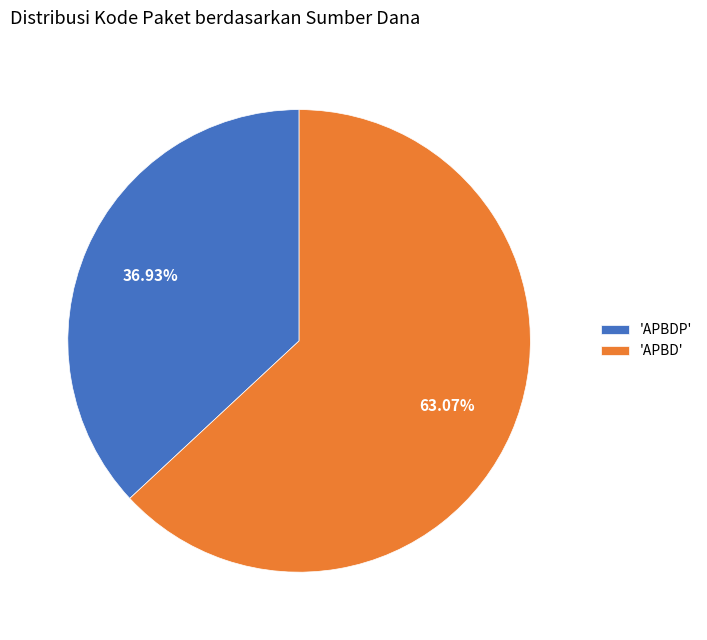

Count the number of slices in the pie.

2